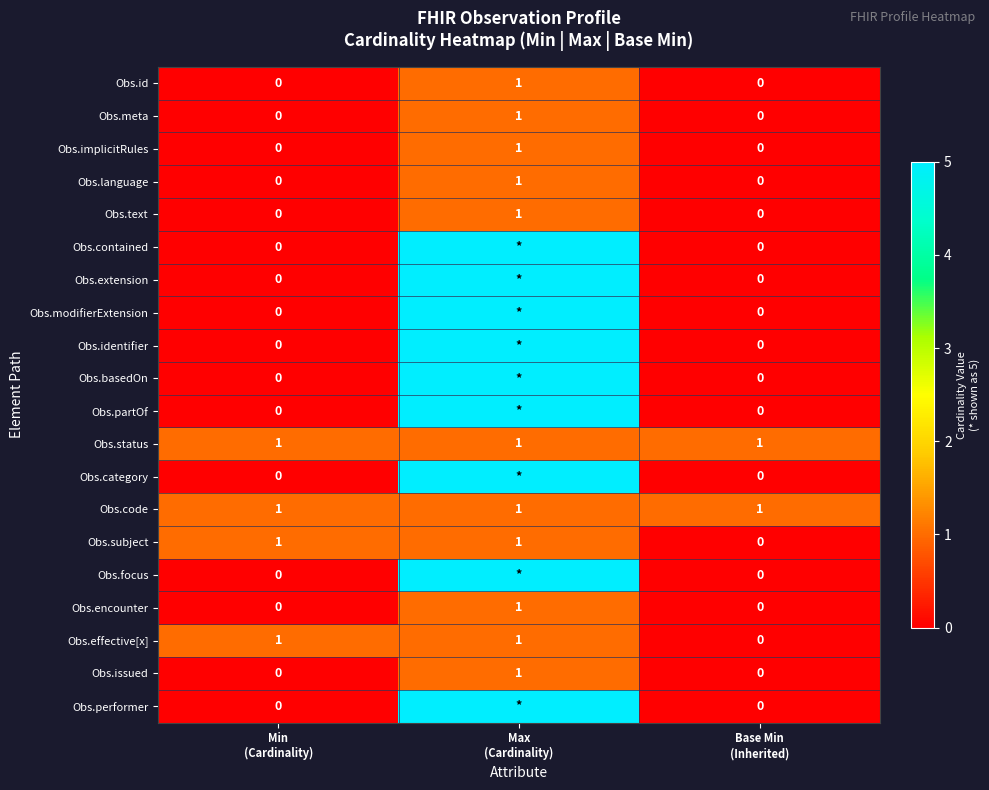

At Base Min (Inherited), list the series in order from largest to smallest.

Obs.status, Obs.code, Obs.id, Obs.meta, Obs.implicitRules, Obs.language, Obs.text, Obs.contained, Obs.extension, Obs.modifierExtension, Obs.identifier, Obs.basedOn, Obs.partOf, Obs.category, Obs.subject, Obs.focus, Obs.encounter, Obs.effective[x], Obs.issued, Obs.performer